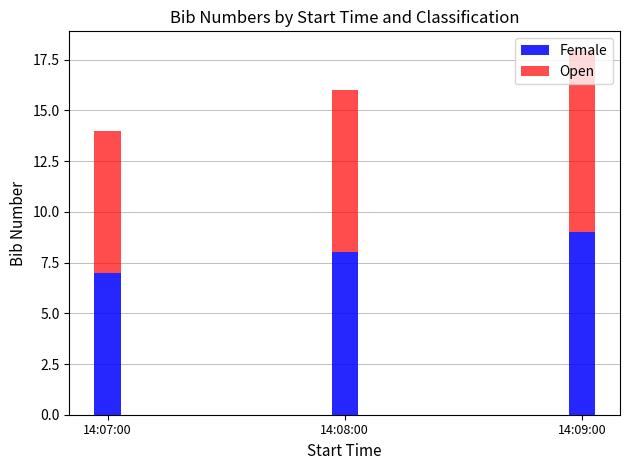

Rank the categories by Female value from lowest to highest.

14:07:00, 14:08:00, 14:09:00